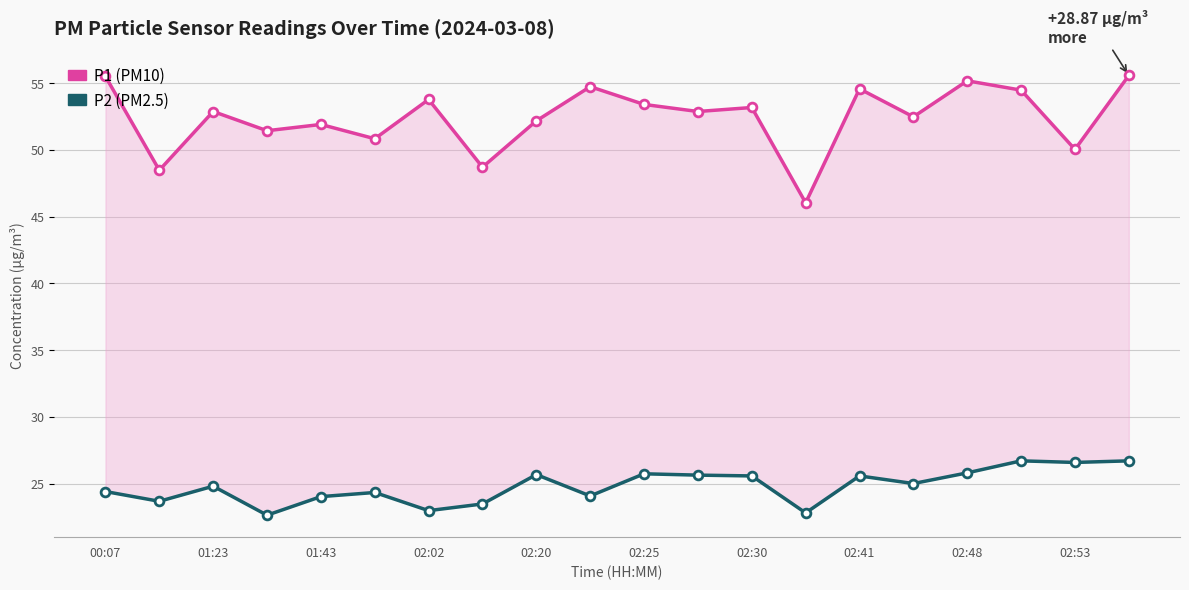

At how many categories does at least one series exceed 51?

15